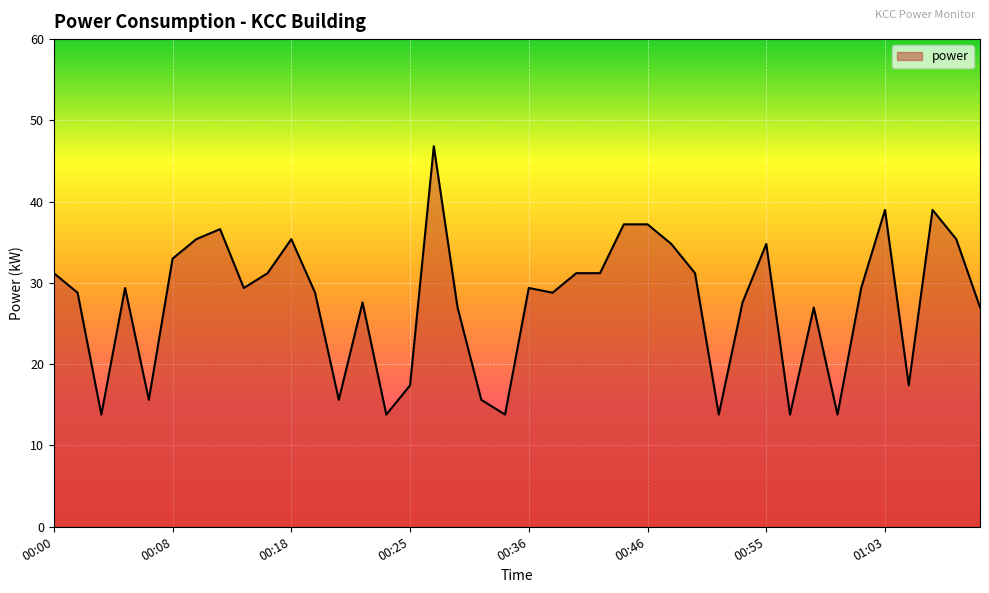

What is the difference between the maximum and minimum values?

33.0